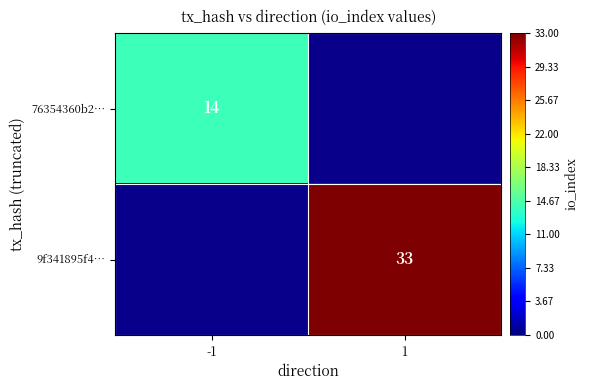

What is the smallest value displayed?

14.0